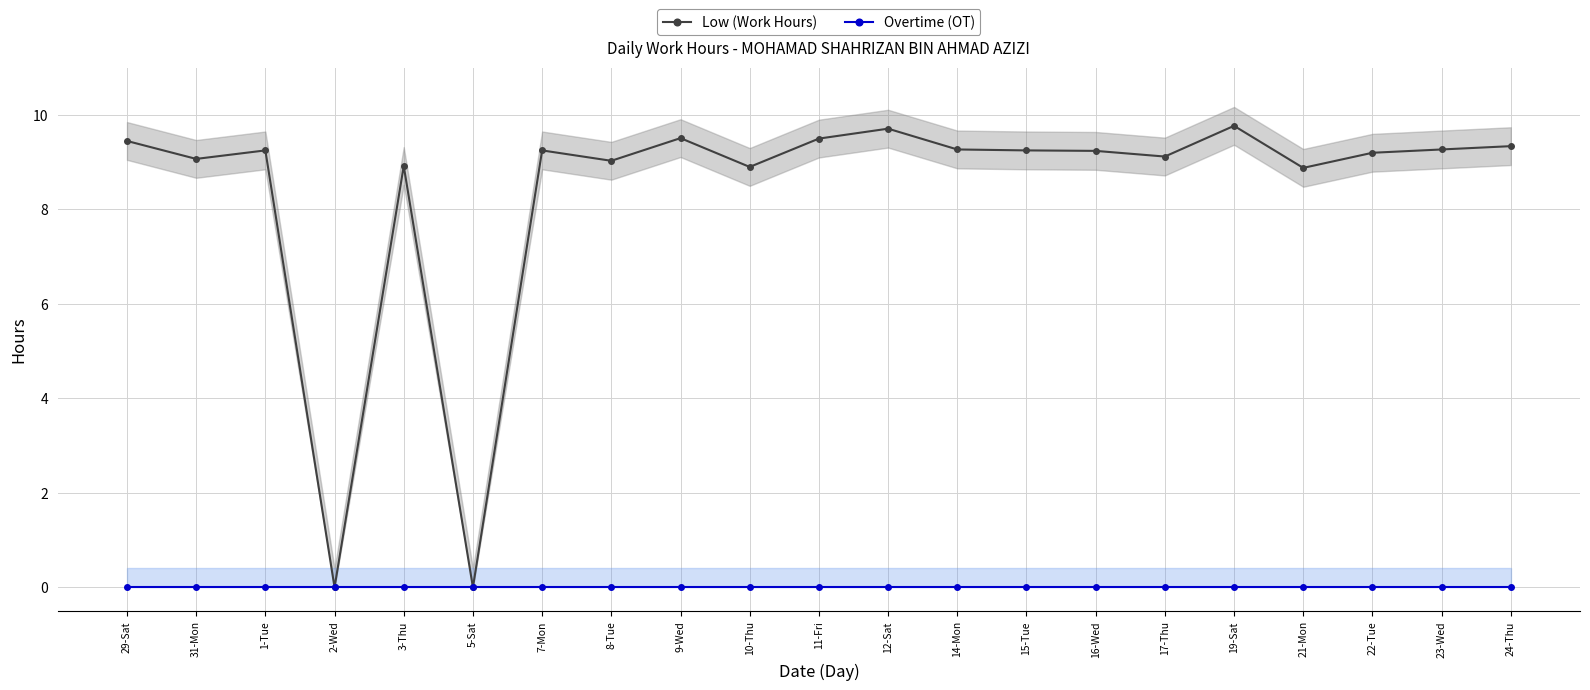

Between 9-Wed and 29-Sat, which is larger?

9-Wed